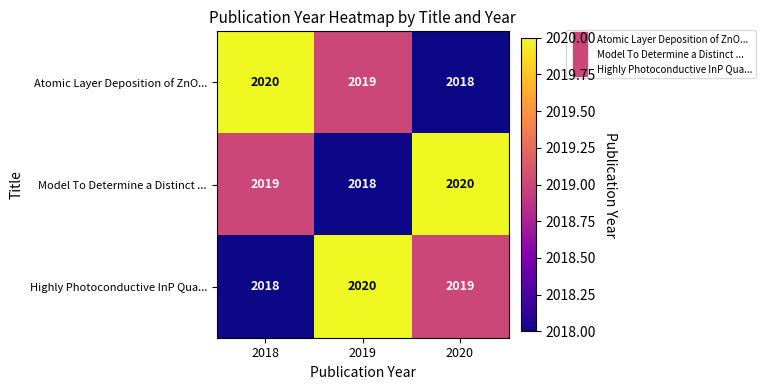

Is it true that Atomic Layer Deposition of ZnO... equals 2958 at 2020?

False